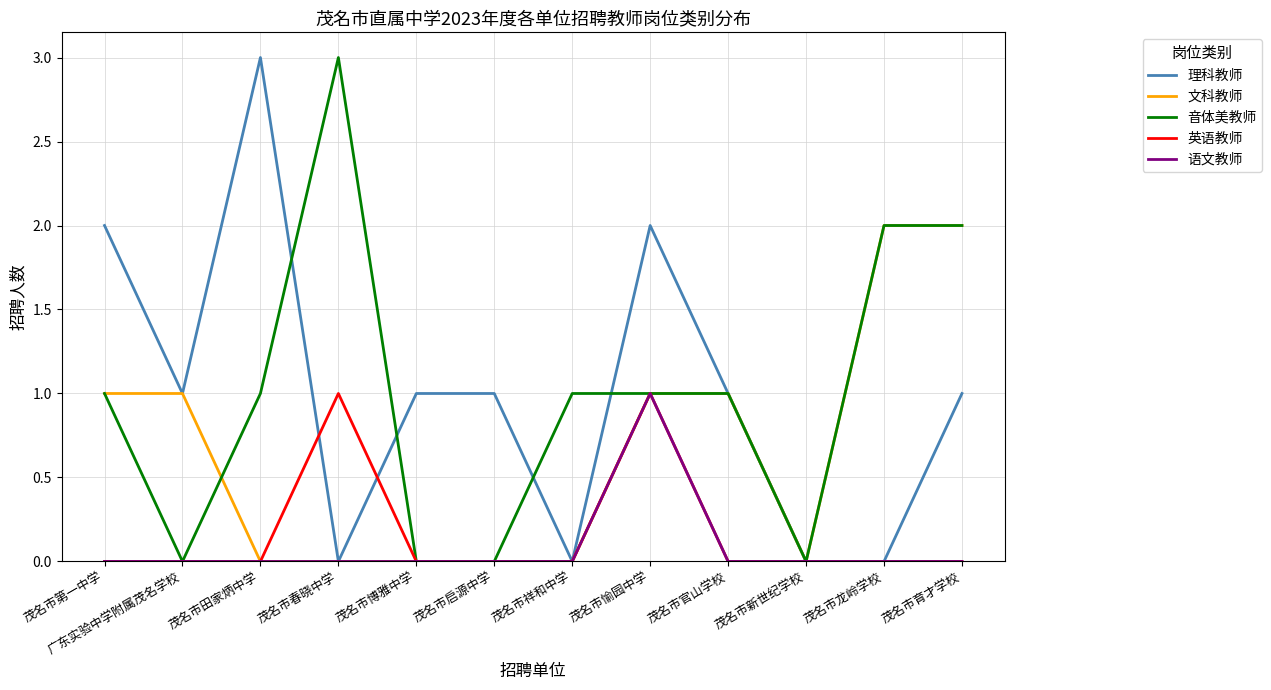

What is the maximum value shown in the chart?

3